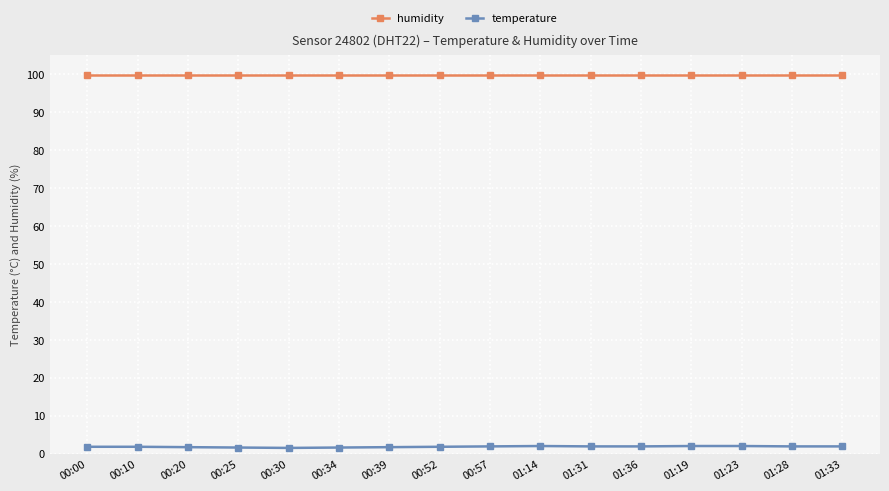

What is the minimum value for humidity?

99.9